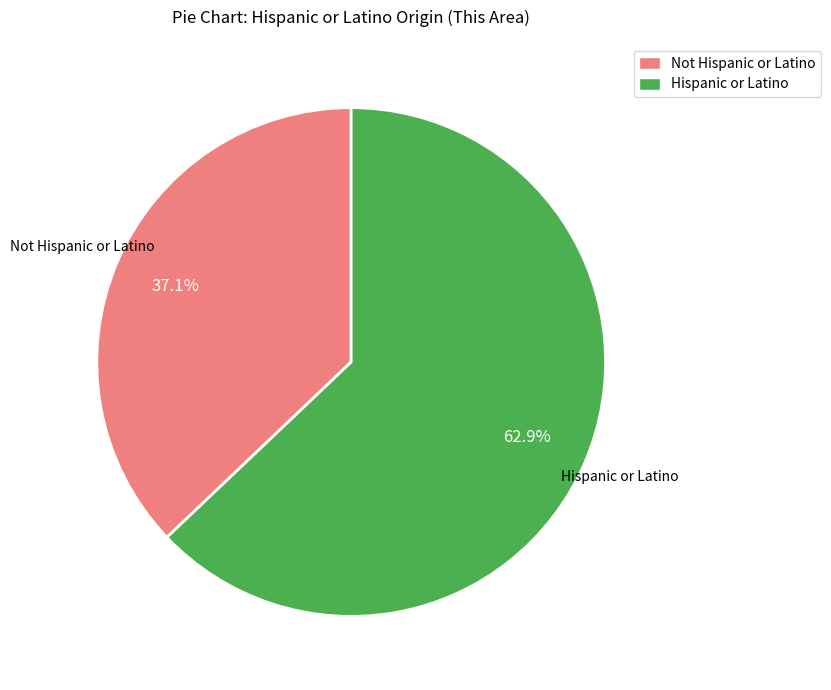

Is it true that Hispanic or Latino is 77% of the pie?

False